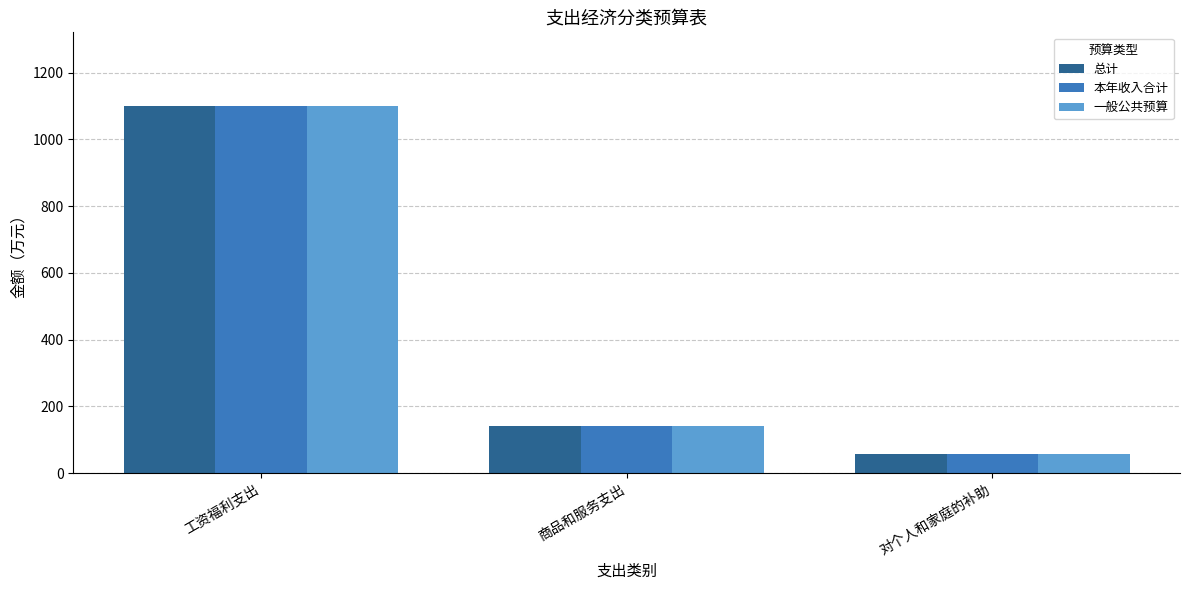

The 总计 series shows 98.7 at 对个人和家庭的补助. True or false?

False